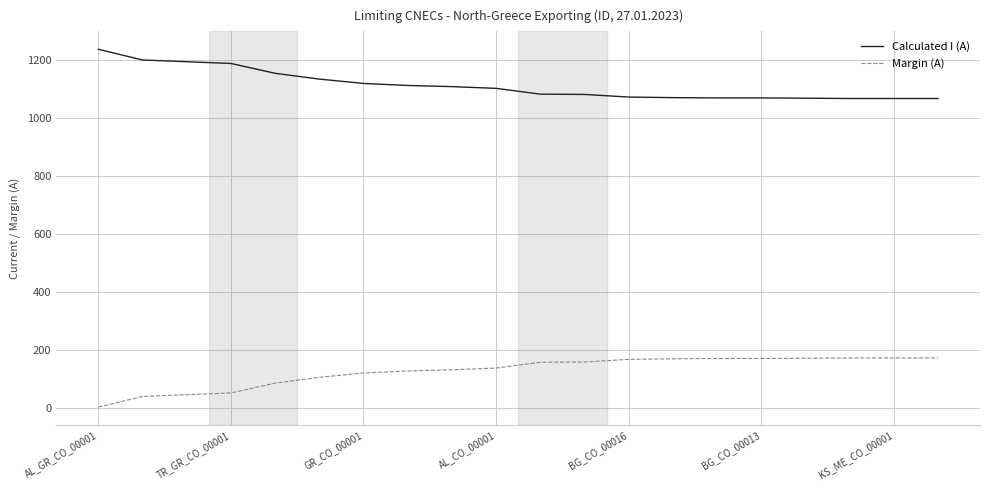

True or false: Margin (A) and Calculated I (A) intersect in this chart.

False